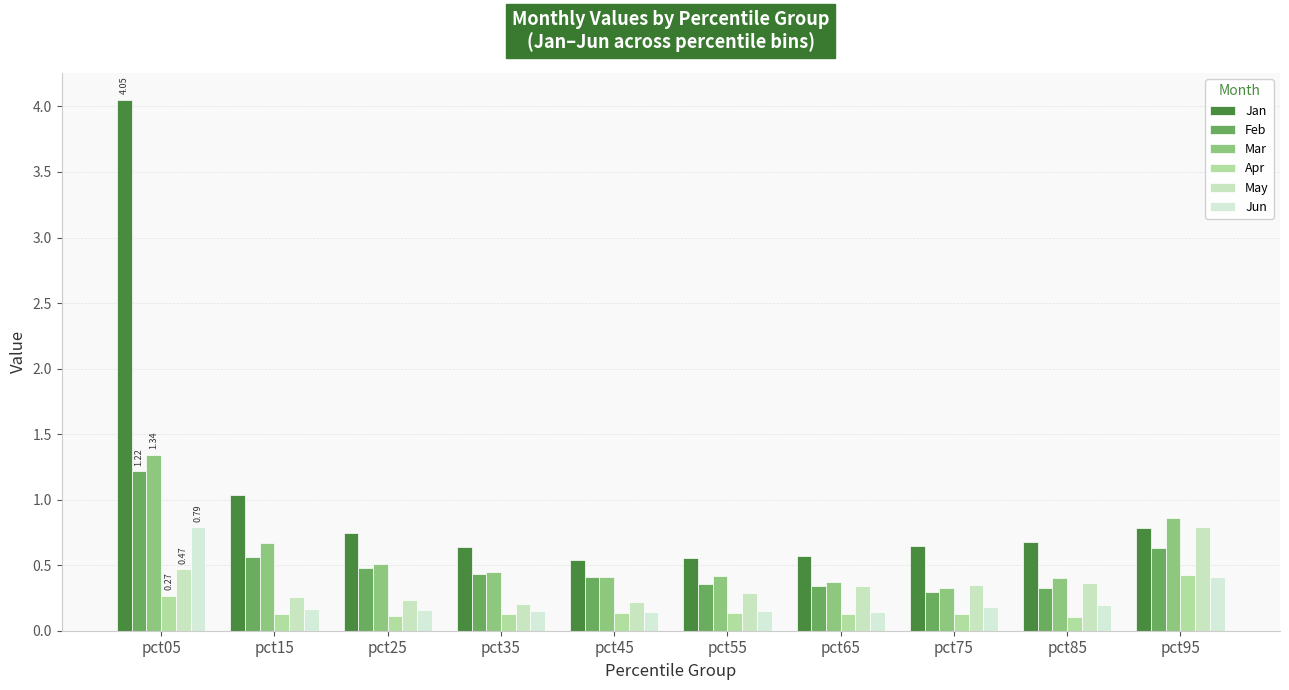

Where is Apr nearest to the value 0?

pct85